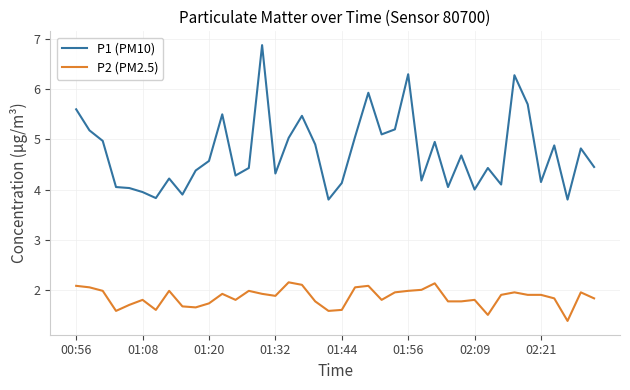

Which series has the widest spread of values?

P1 (PM10)